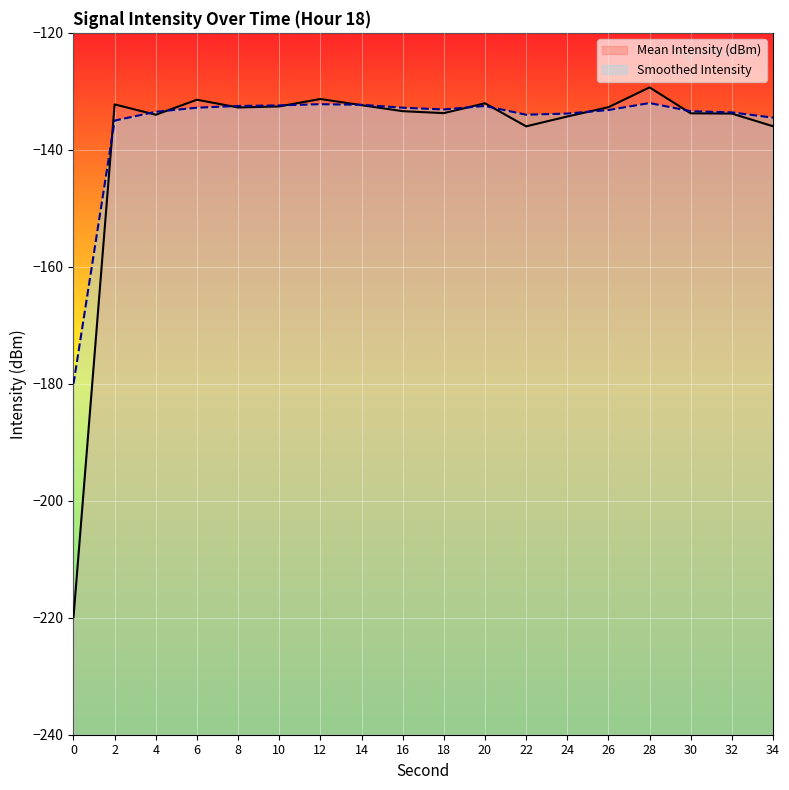

Which has a higher value, 0 or 14?

14